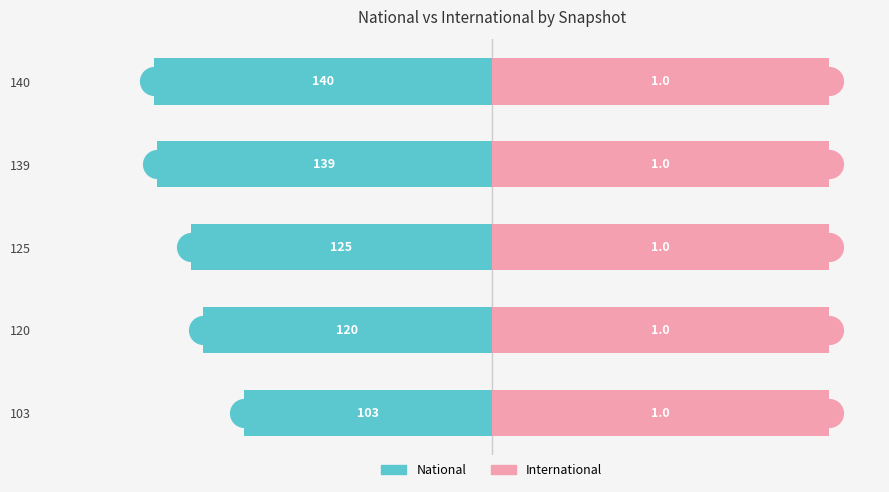

Which series reaches the maximum Y coordinate?

International